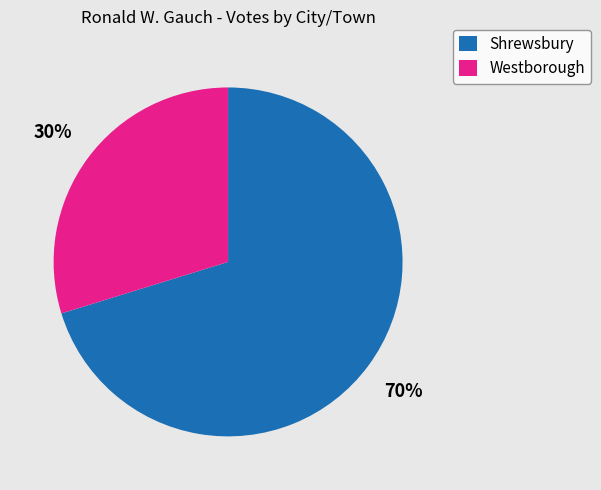

Is Westborough the majority of the pie?

No